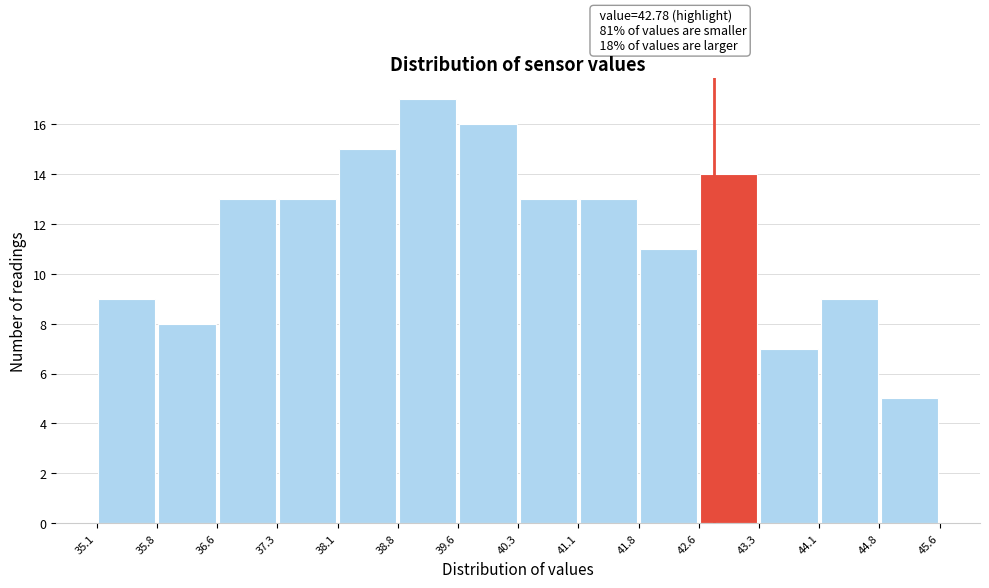

Which range on the x-axis has the tallest bar?

38.8 to 39.6